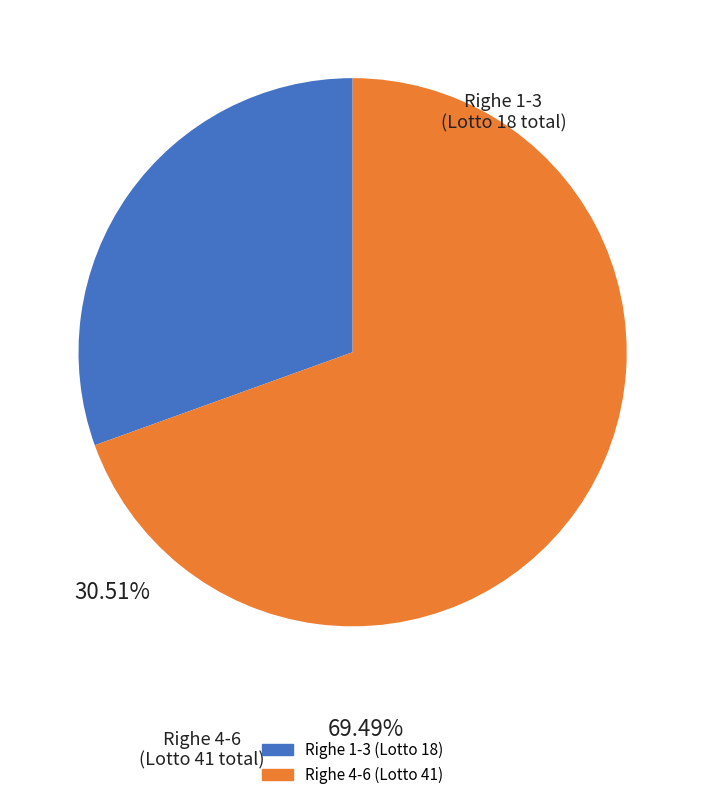

Does any single category account for the majority?

Yes